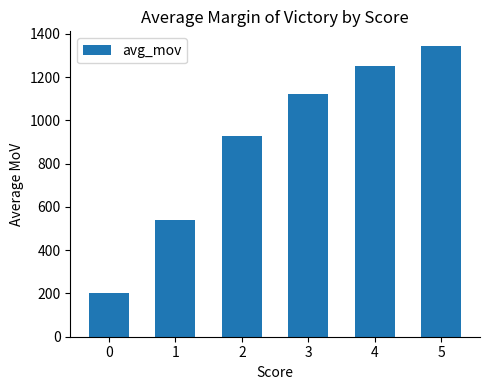

Reading right to left, extract all data points from this chart.

1345.0	1252.1	1120.8	927.6	541.3	203.2